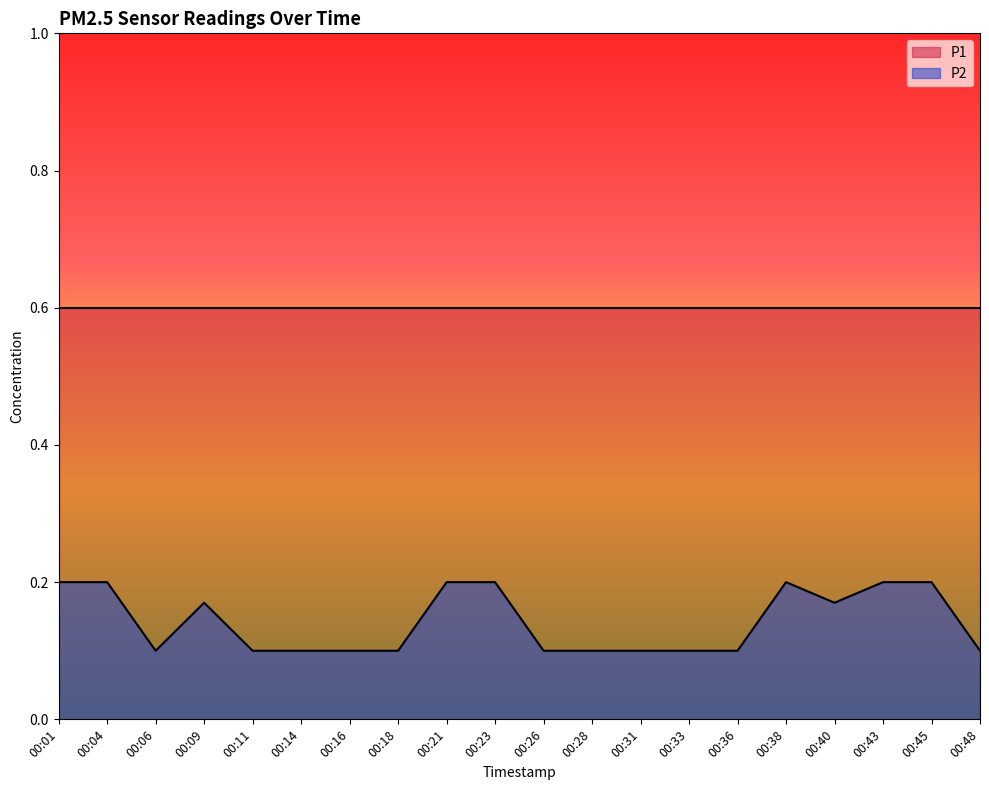

How many distinct data groups are displayed?

2